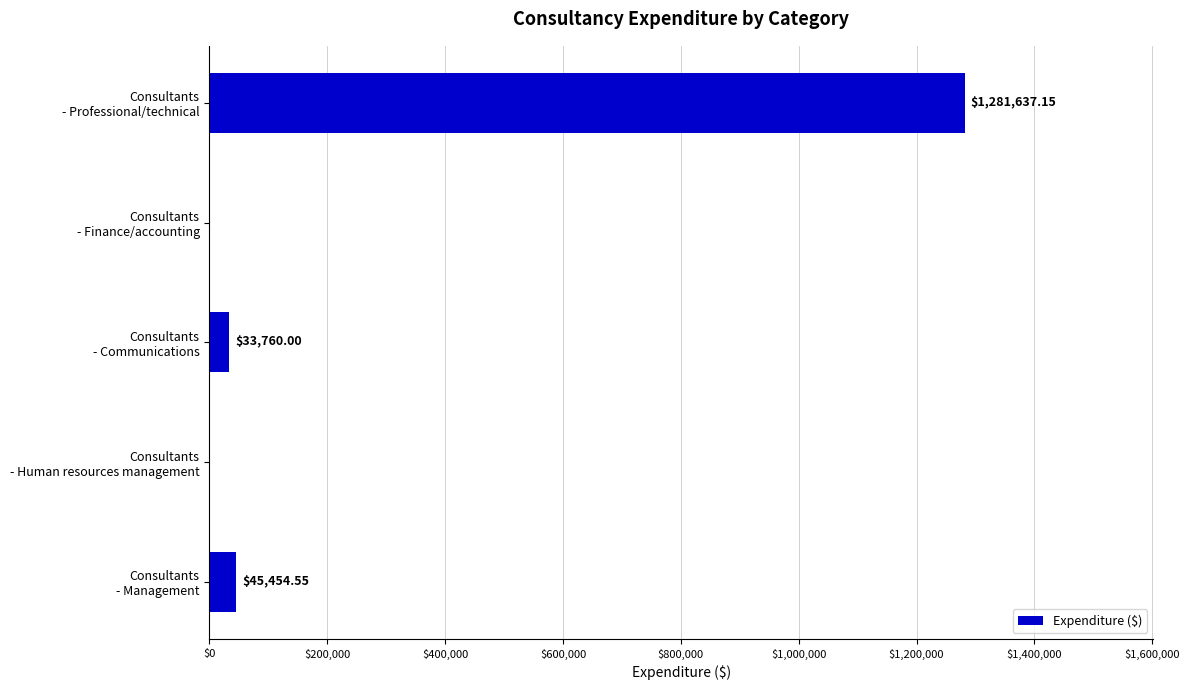

What is the sum of all values?

1360851.7